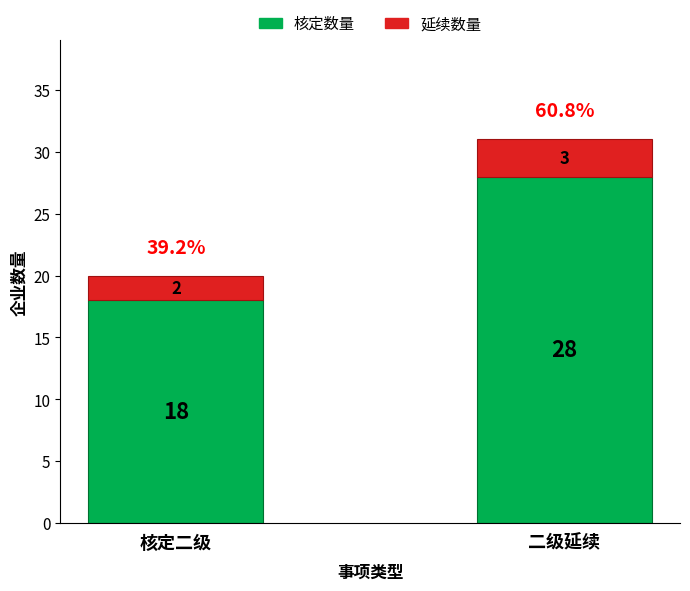

How many bars are there in total?

2